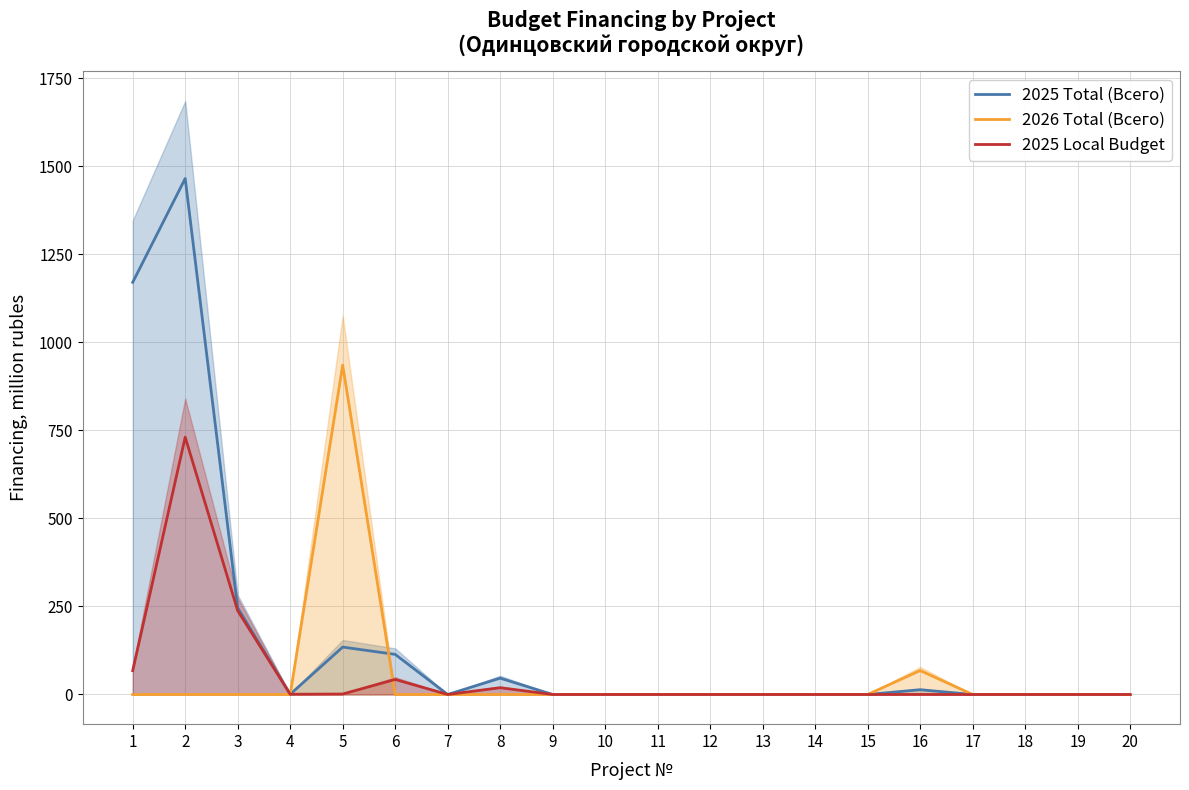

Is it true that 2025 Local Budget equals 67.6 at 6?

False